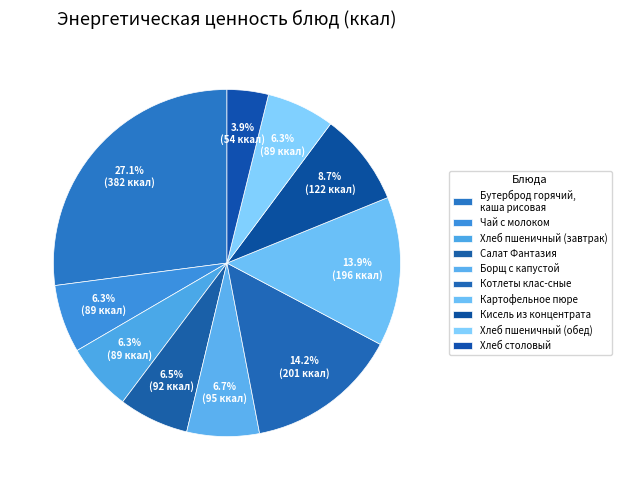

Do Хлеб пшеничный (завтрак) and Салат Фантазия together represent more than half of the pie?

No